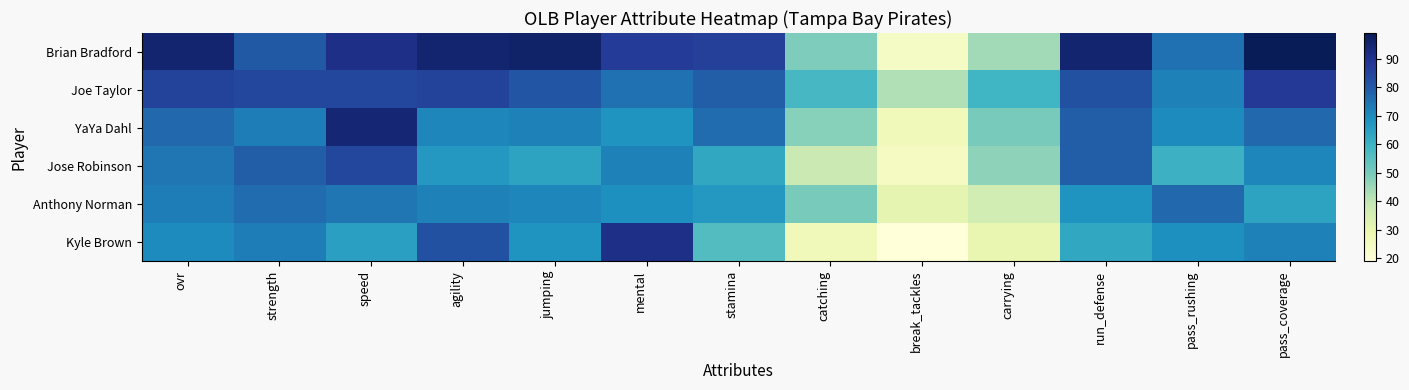

What is the smallest value displayed?

19